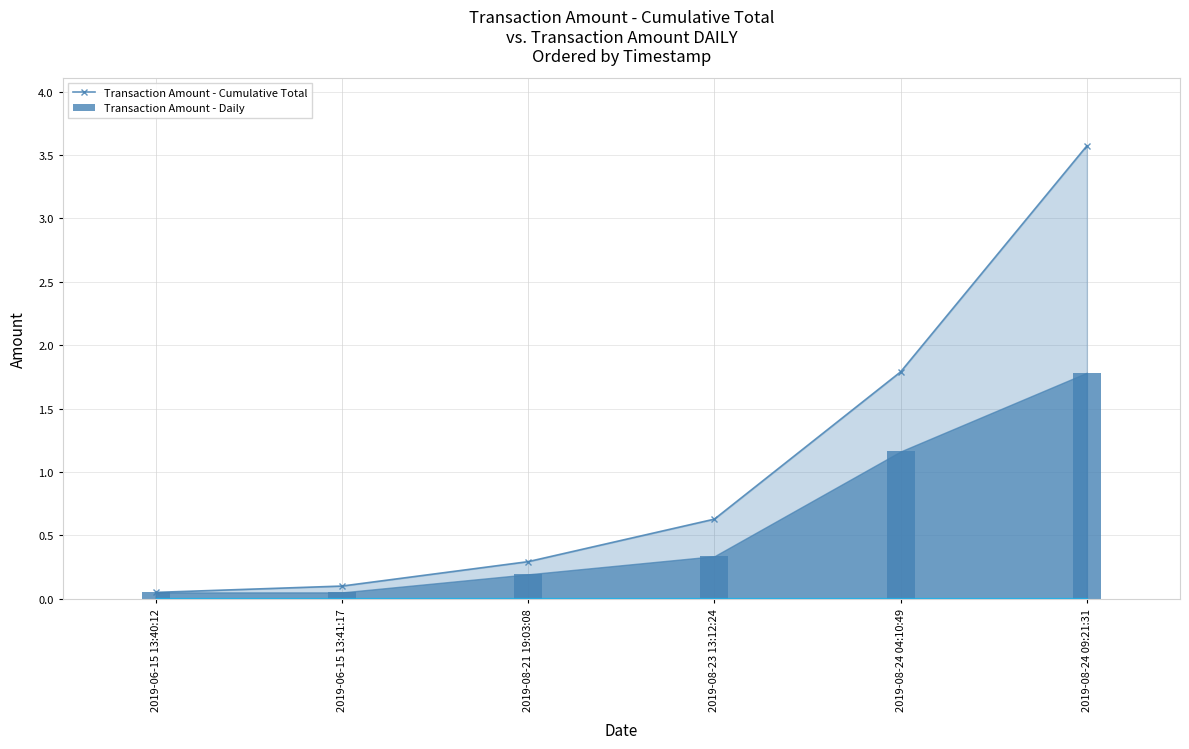

Reading left to right, list all the values displayed in this chart.

Transaction Amount - Cumulative Total: 0.1	0.1	0.3	0.6	1.8	3.6
Transaction Amount - Daily: 0.1	0.1	0.2	0.3	1.2	1.8